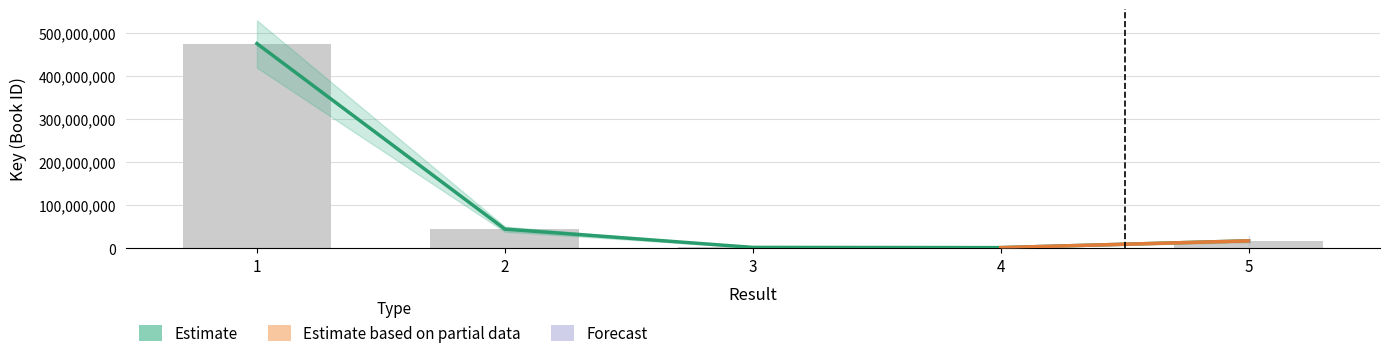

Approximately how many times larger is the value at 1 compared to 2?

10.8